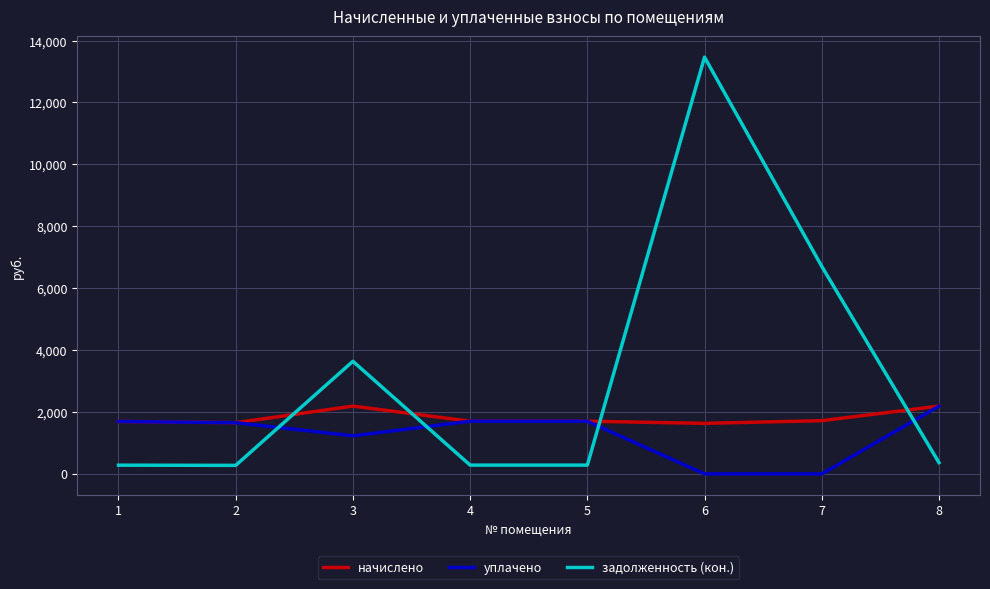

What is the total value across all series at 4?

3687.8